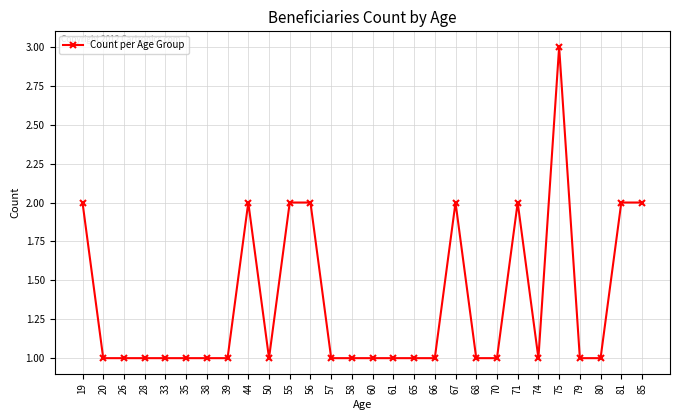

What is the ratio of the value at 39 to the value at 79?

1.0